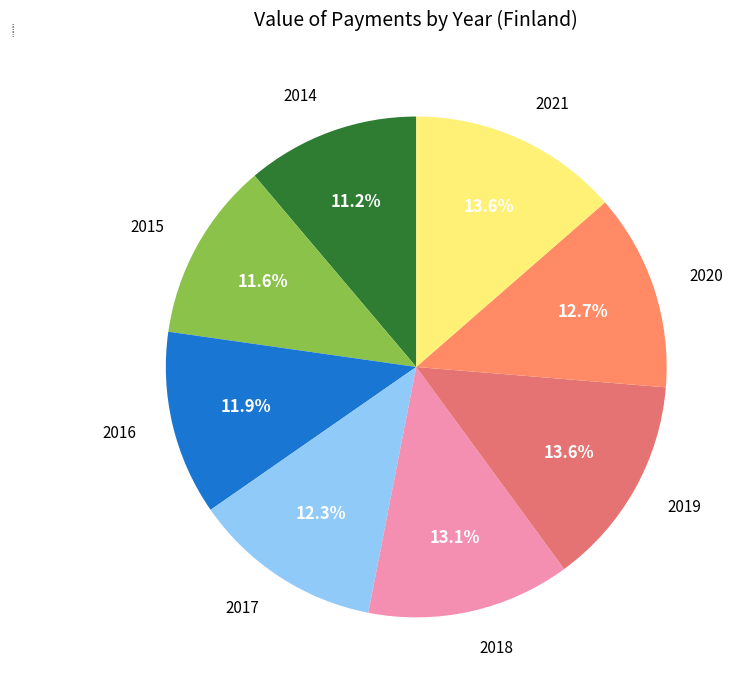

Does 2018 represent more than half of the total?

No